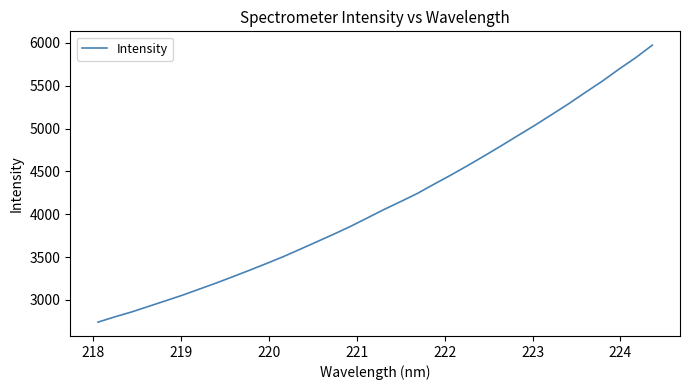

What is the smallest value displayed?

2740.2